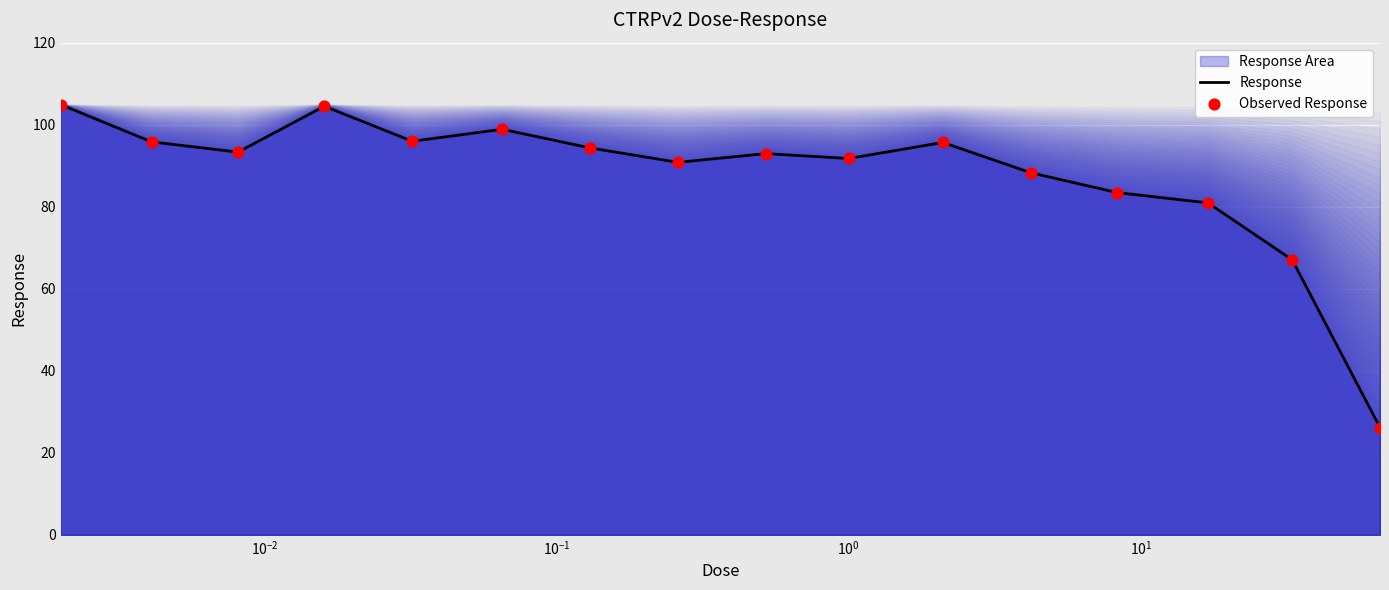

Which series reaches the maximum Y coordinate?

Response